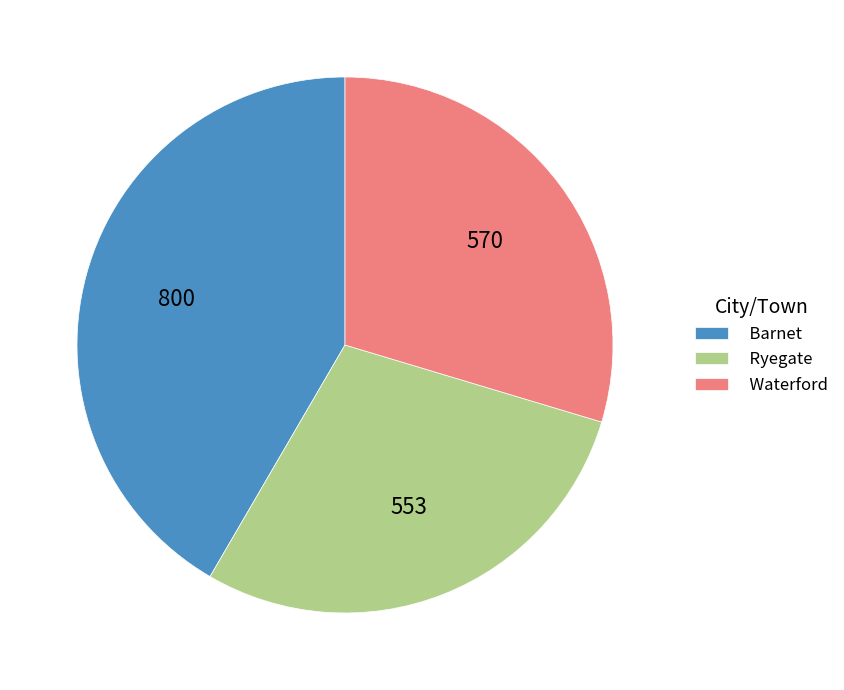

Approximately how many times larger is the value at Waterford compared to Ryegate?

1.0